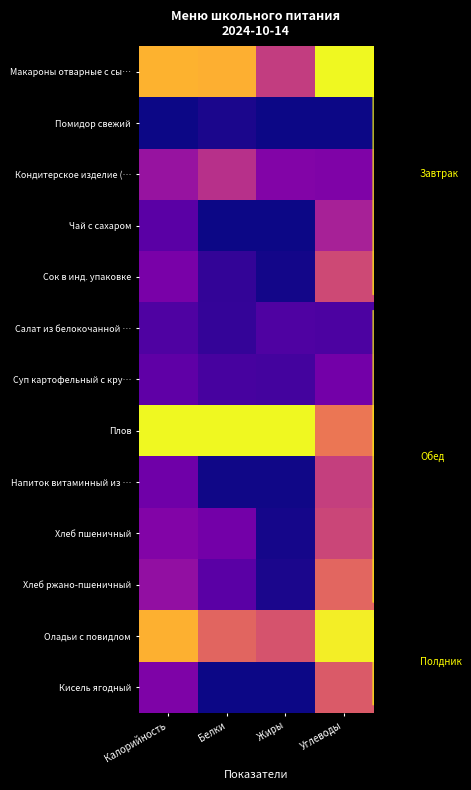

At how many categories does at least one series exceed 0?

4